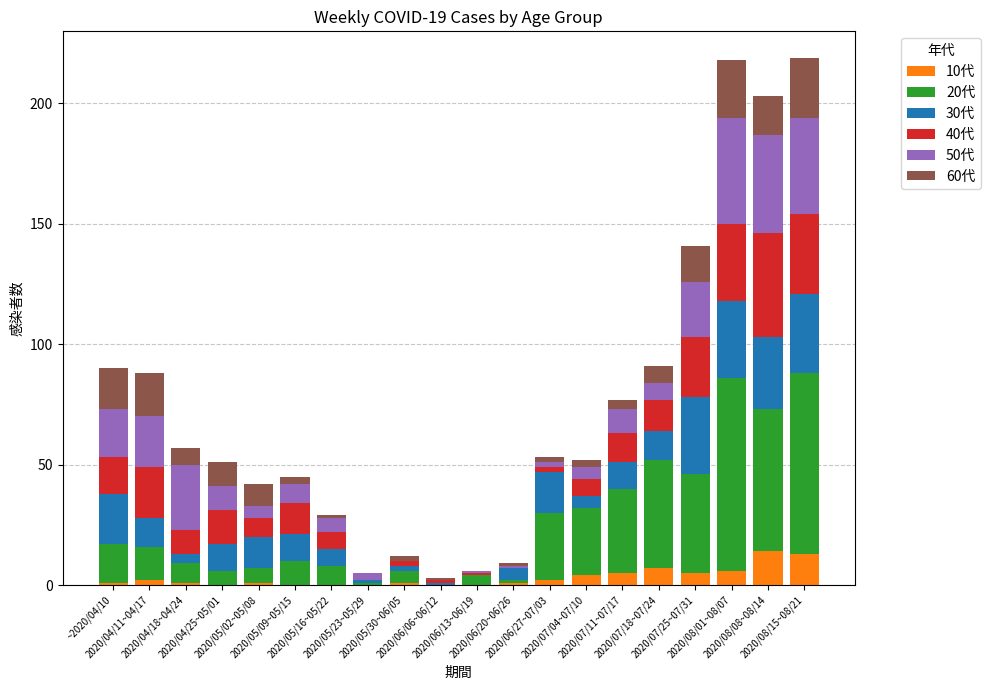

What position from the left is 2020/05/23~05/29?

8